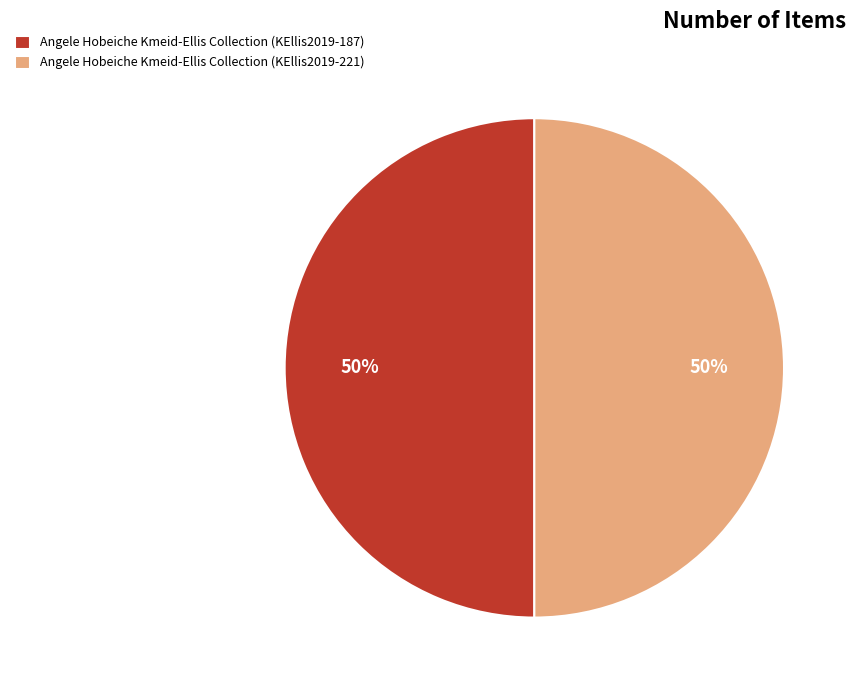

Do Angele Hobeiche Kmeid-Ellis Collection (KEllis2019-221) and Angele Hobeiche Kmeid-Ellis Collection (KEllis2019-187) together represent more than half of the pie?

Yes